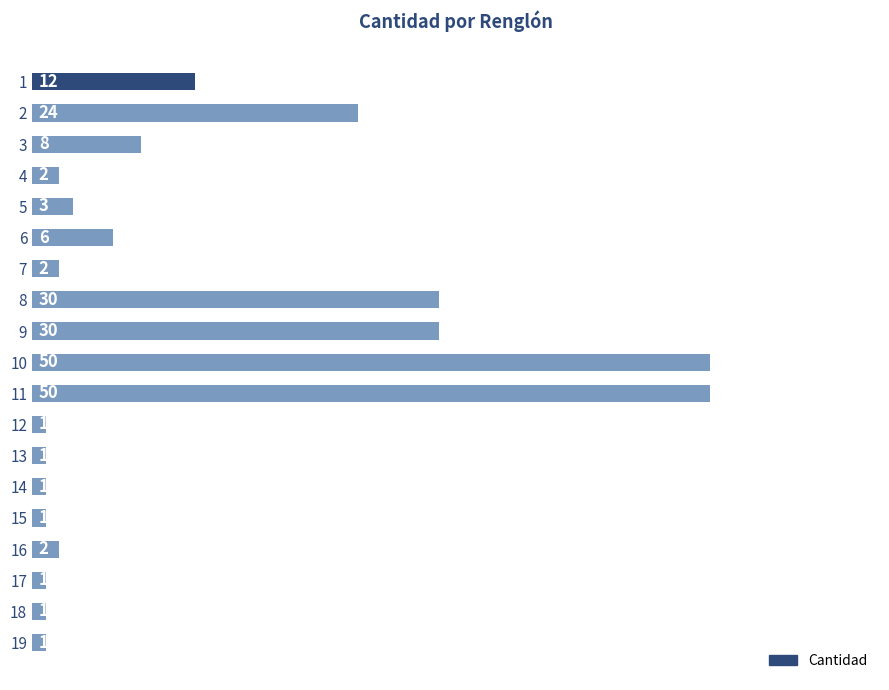

What is the maximum value shown in the chart?

50